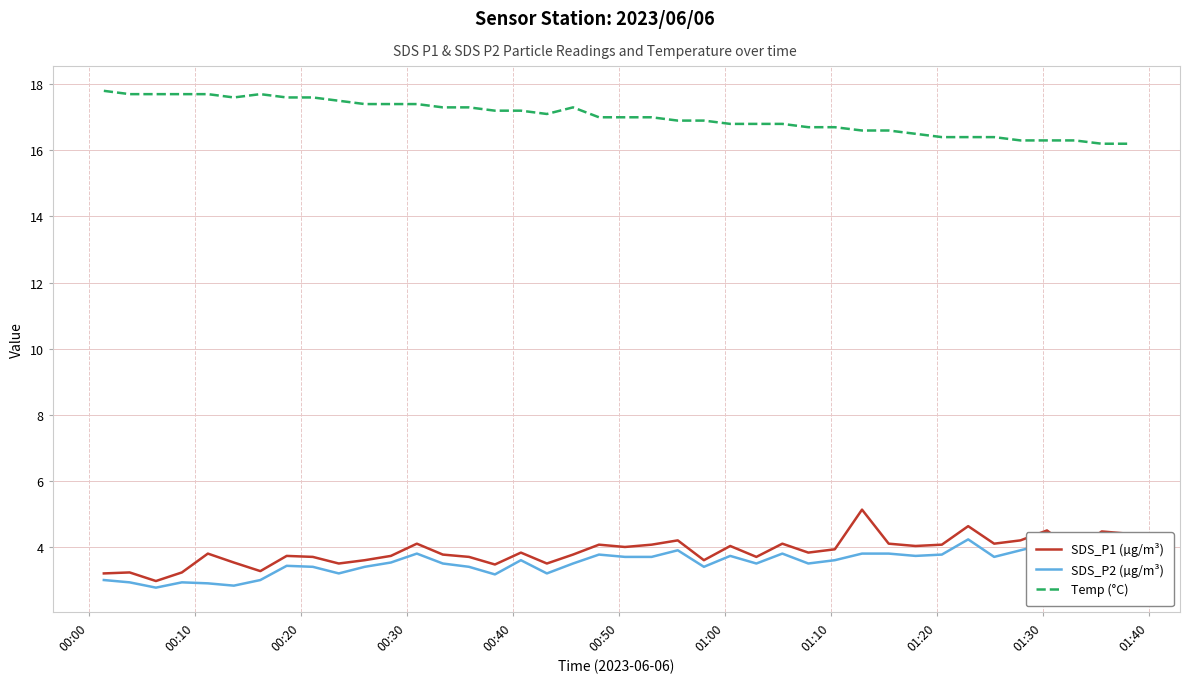

True or false: SDS_P2 (µg/m³) has more than 2 interior local peaks.

True